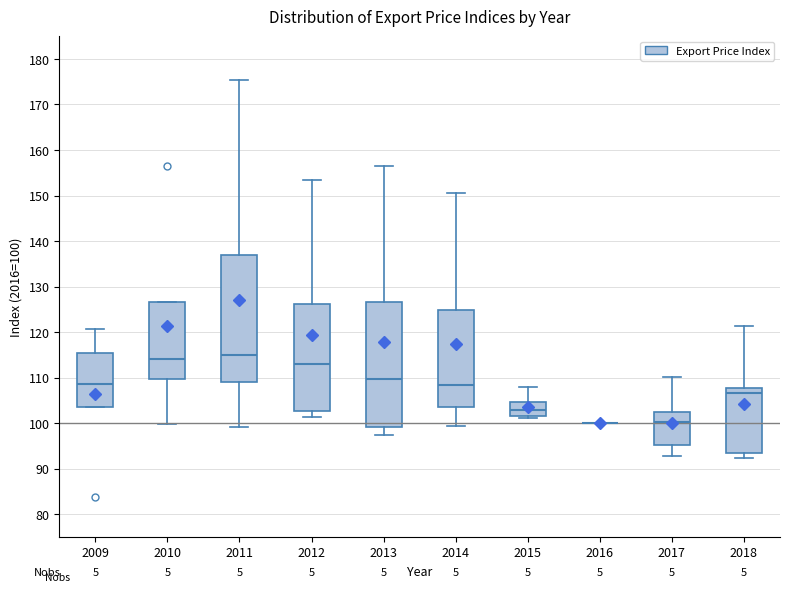

Reading left to right, transcribe this box plot: for each box, give where its median line is, the range the box spans, and where its two whiskers end, as read against the y-axis. The values are not printed on the chart, so give them approximately, as read against the axis.

2009: median 109, box 104 to 115, whiskers 104 to 121
2010: median 114, box 110 to 127, whiskers 100 to 127
2011: median 115, box 109 to 137, whiskers 99 to 175
2012: median 113, box 103 to 126, whiskers 101 to 153
2013: median 110, box 99 to 127, whiskers 97 to 156
2014: median 108, box 104 to 125, whiskers 99 to 151
2015: median 103, box 102 to 105, whiskers 101 to 108
2016: box collapsed to a line at 100, whiskers 100 to 100
2017: median 100, box 95 to 102, whiskers 93 to 110
2018: median 107, box 93 to 108, whiskers 92 to 121